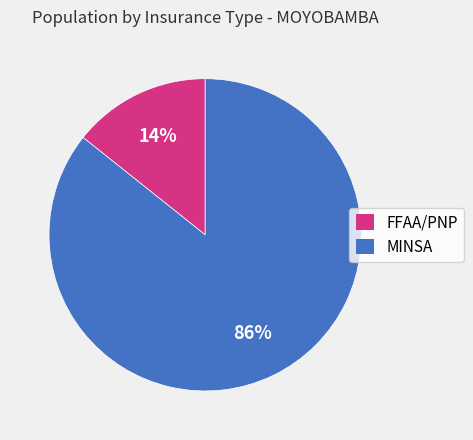

Which has a higher value, FFAA/PNP or MINSA?

MINSA